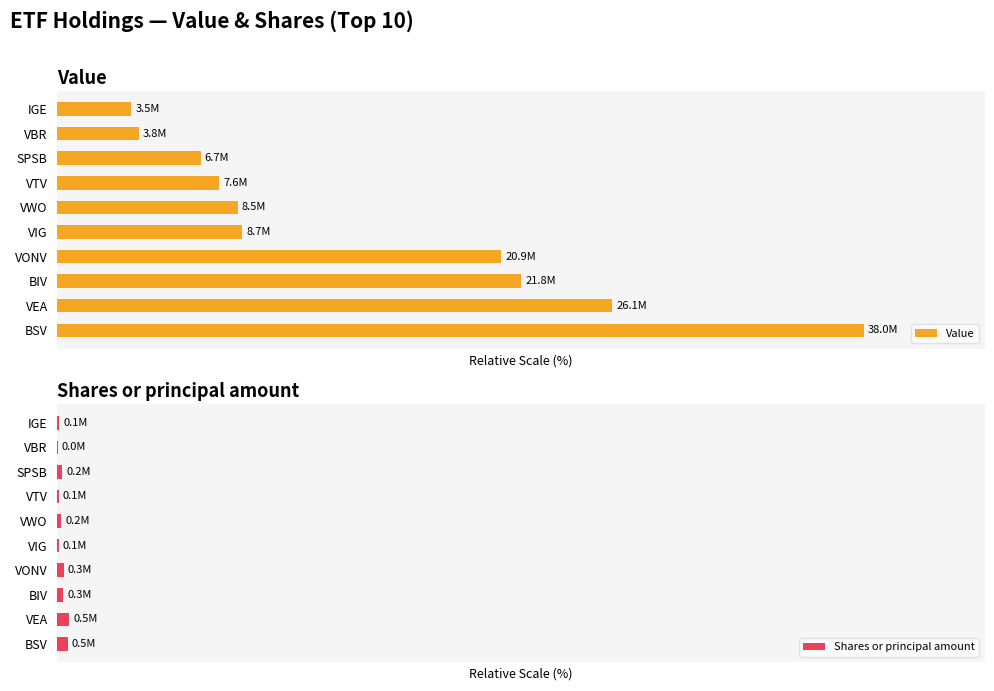

How many data points does each series have?

10